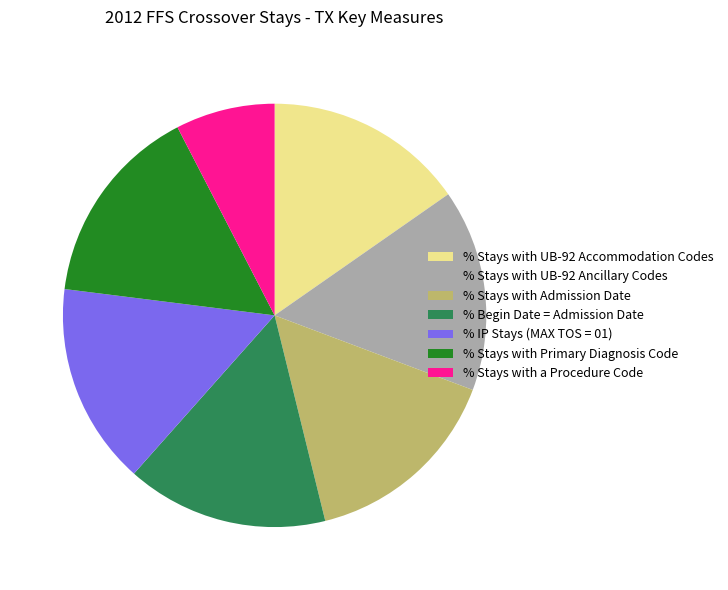

How many segments does this pie chart have?

7